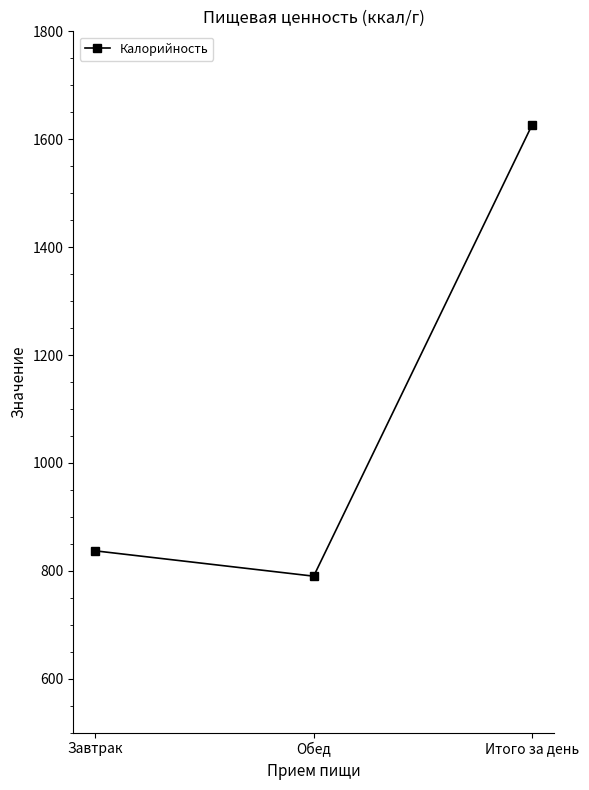

What is the label of the 2nd point from the left?

Обед